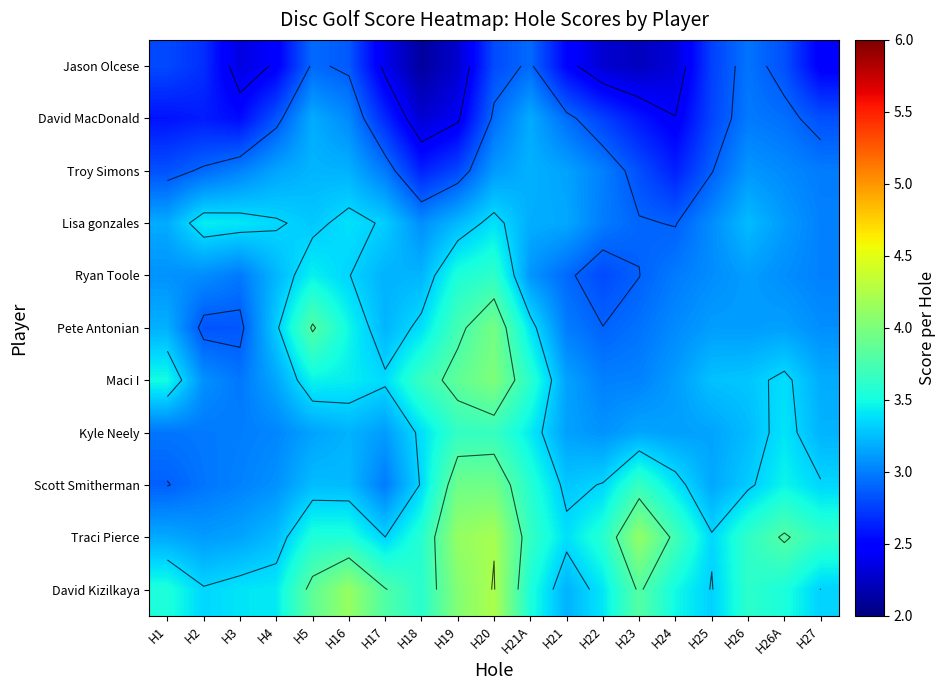

Is the value of Ryan Toole at H24 greater than the value of David MacDonald at H1?

Yes